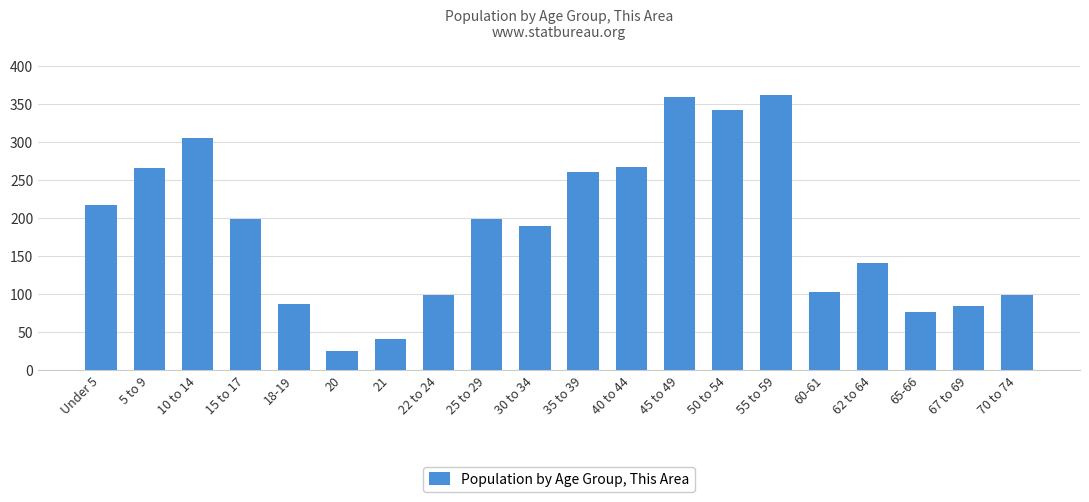

What is the greatest value displayed?

362